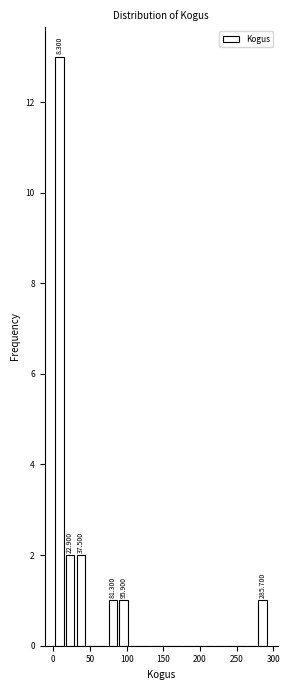

Around what value on the x-axis is the tallest bar? Give the approximate position of its centre, as read against the axis.

10